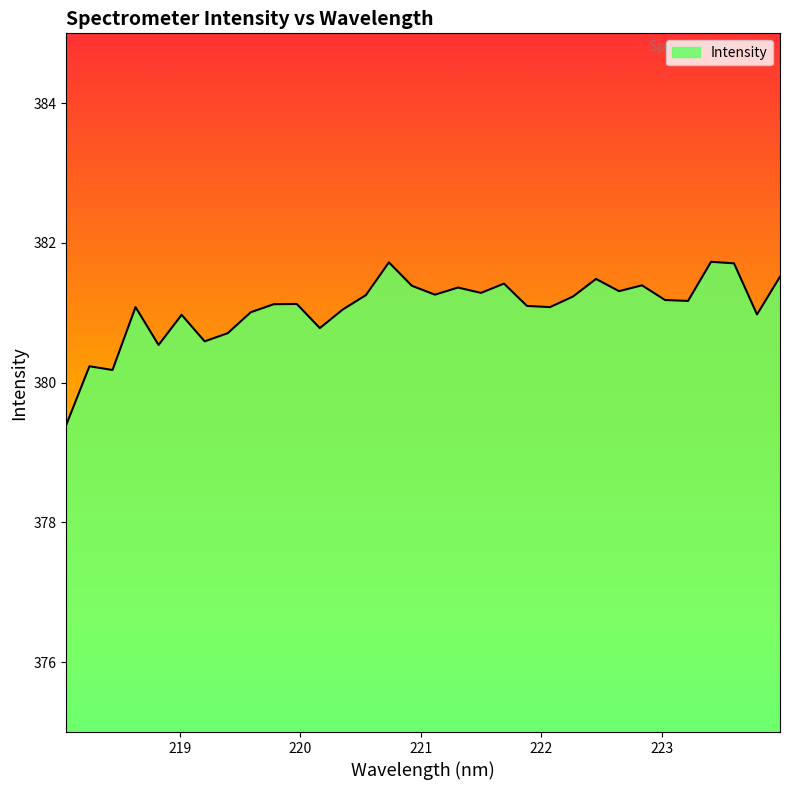

What is the minimum value shown in the chart?

379.4